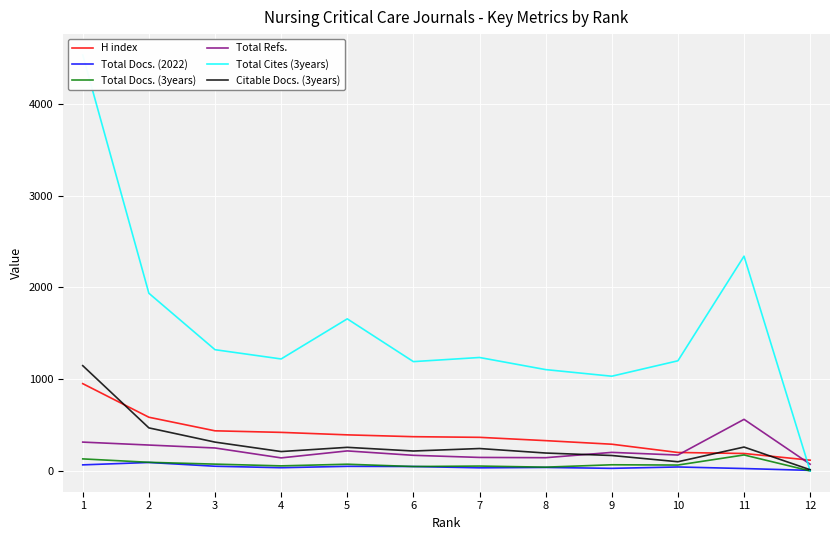

What is the difference between the second highest and second lowest values in the Total Refs. series?

172